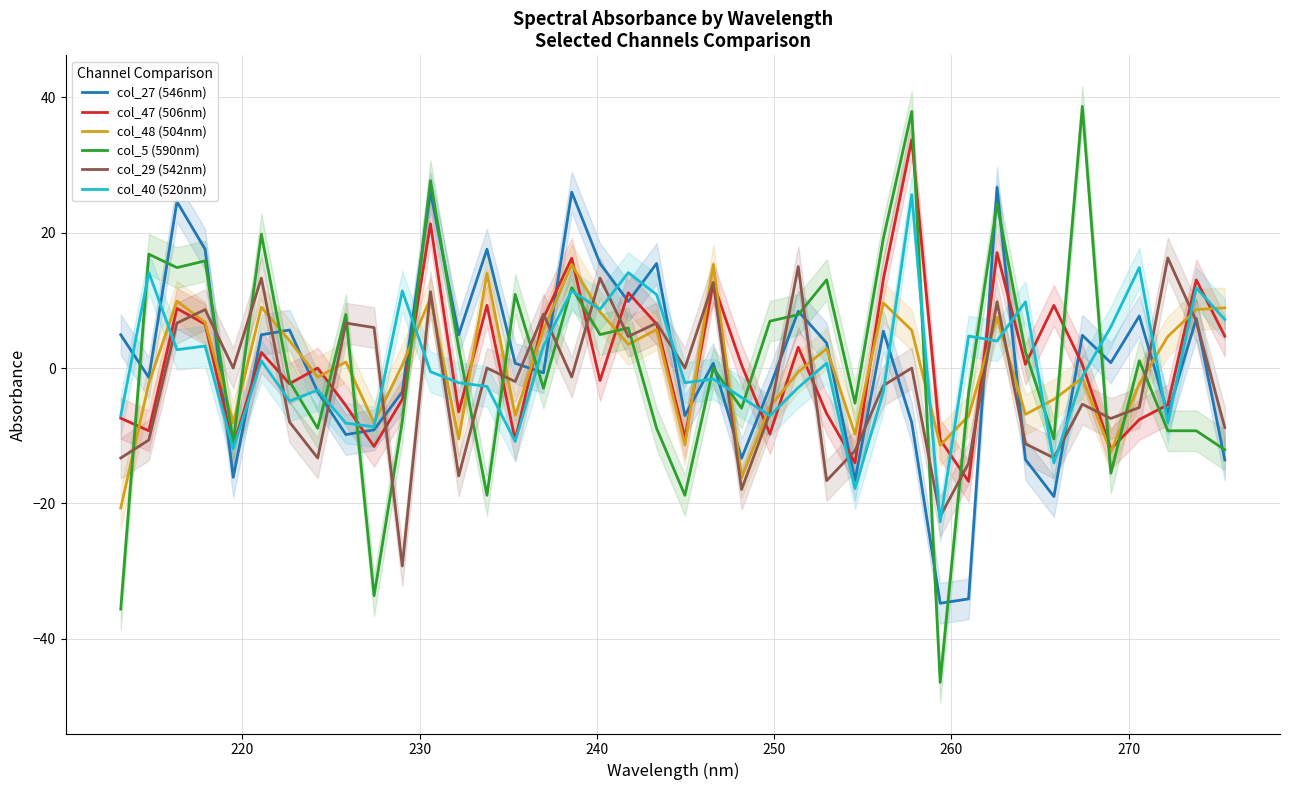

What is the maximum value for col_40 (520nm)?

25.6